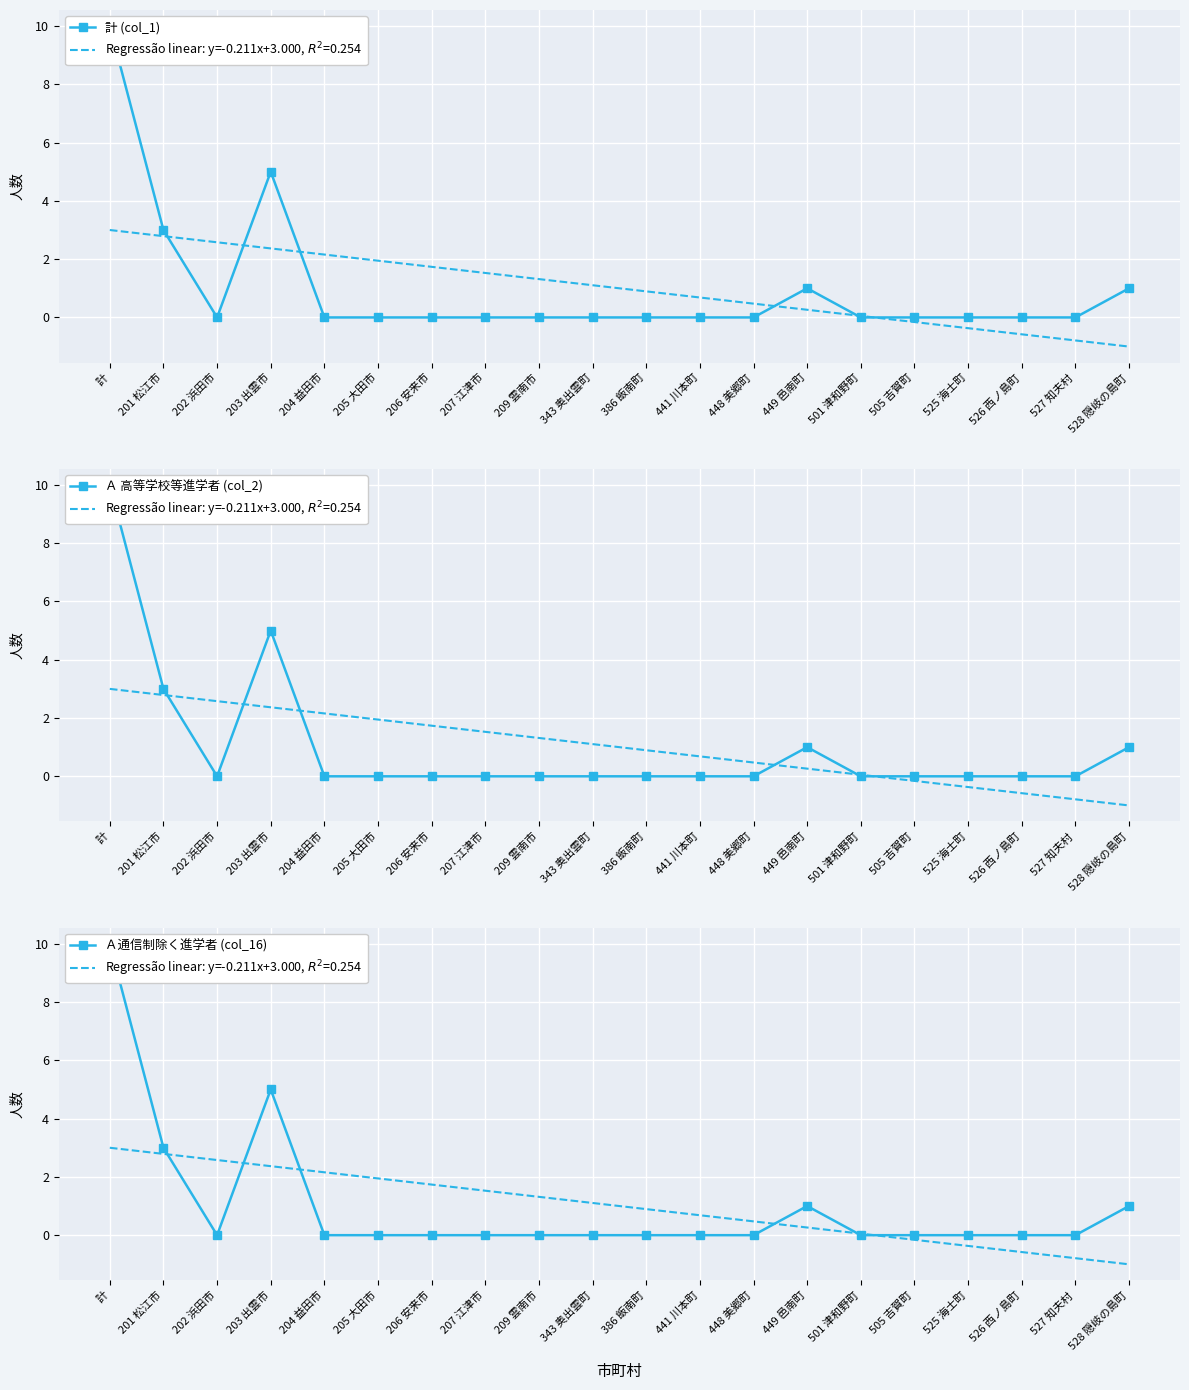

Rank the categories by Ａ通信制除く進学者 (col_16) value from lowest to highest.

202 浜田市, 204 益田市, 205 大田市, 206 安来市, 207 江津市, 209 雲南市, 343 奥出雲町, 386 飯南町, 441 川本町, 448 美郷町, 501 津和野町, 505 吉賀町, 525 海士町, 526 西ノ島町, 527 知夫村, 449 邑南町, 528 隠岐の島町, 201 松江市, 203 出雲市, 計